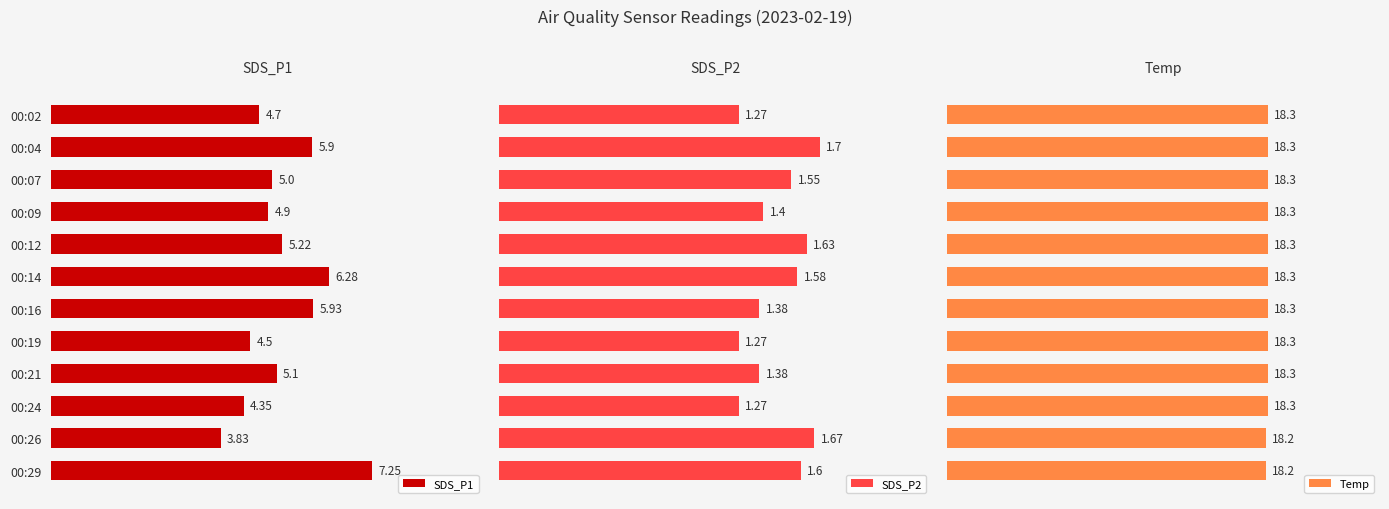

What is the greatest value displayed?

18.3